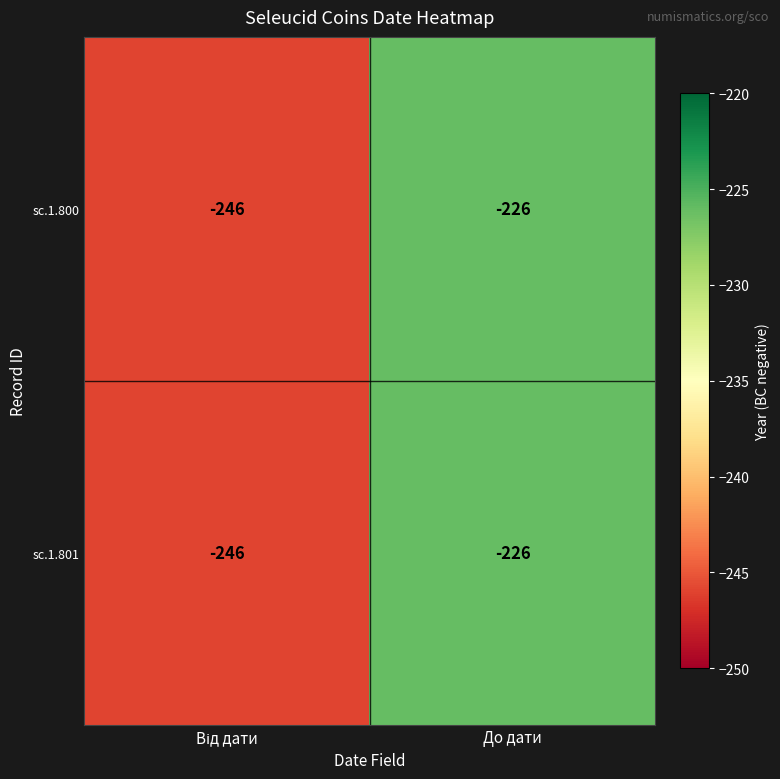

Is it true that sc.1.801 equals -344 at До дати?

False